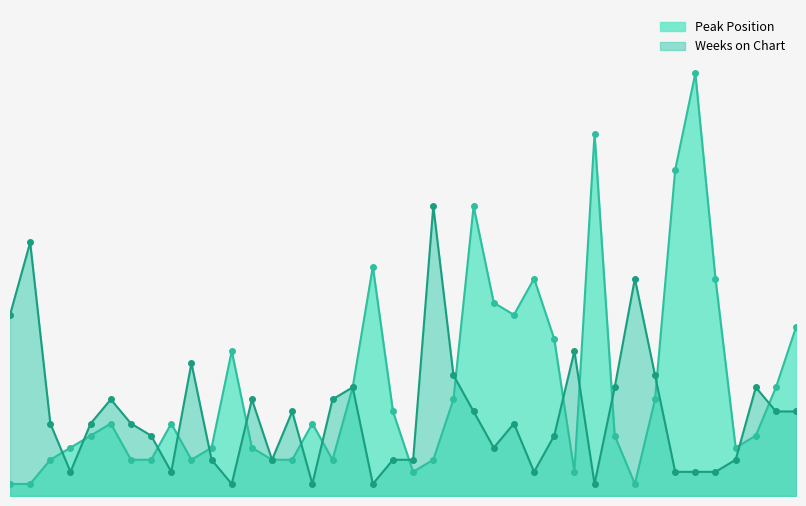

The Peak Position series shows 1 at 32. True or false?

True